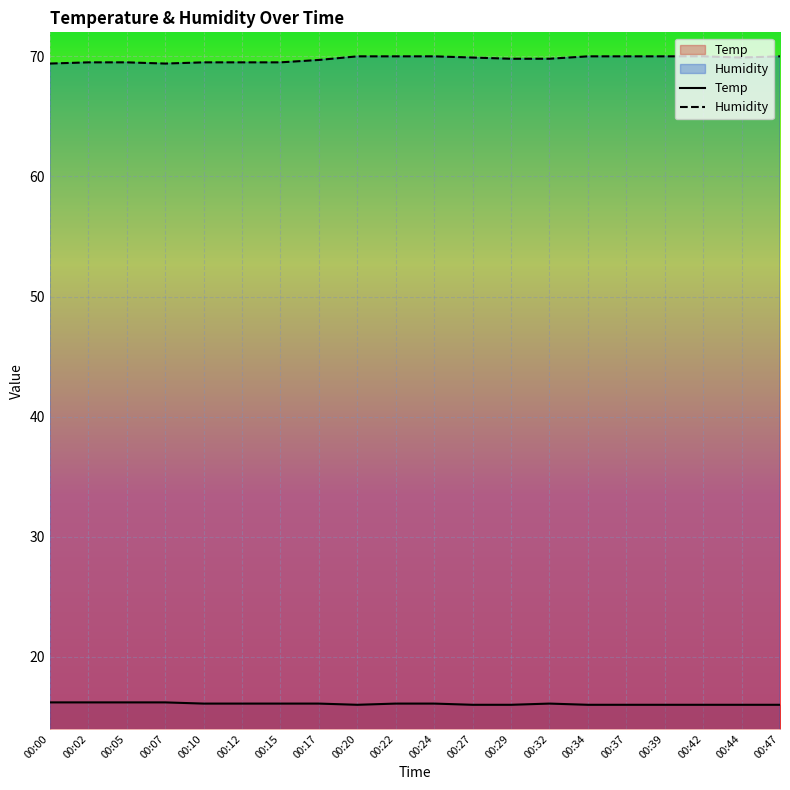

What is the spread (max minus min) of values at 00:37?

54.0